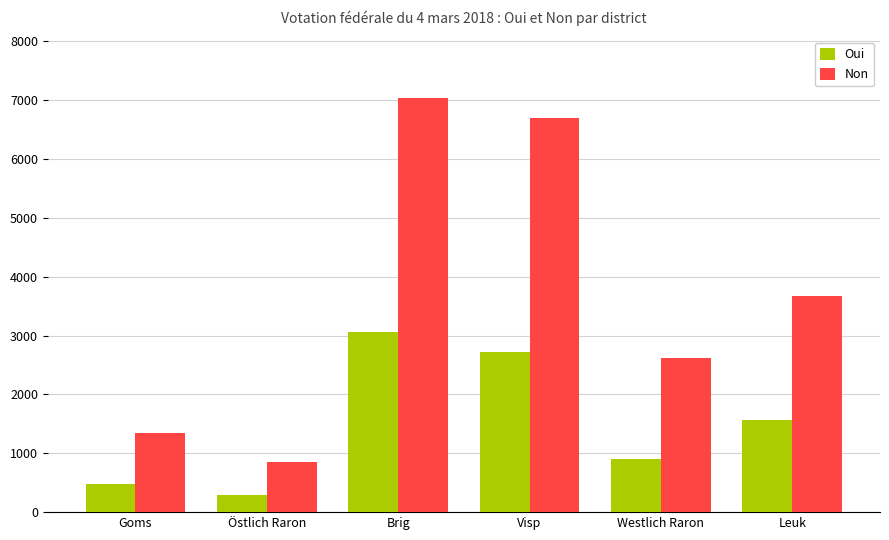

What is the sum of all Non values?

22197